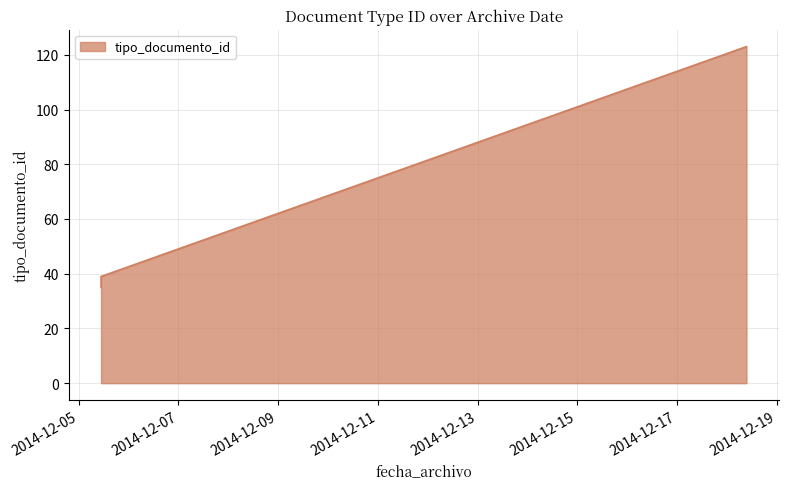

What is the maximum value shown in the chart?

123